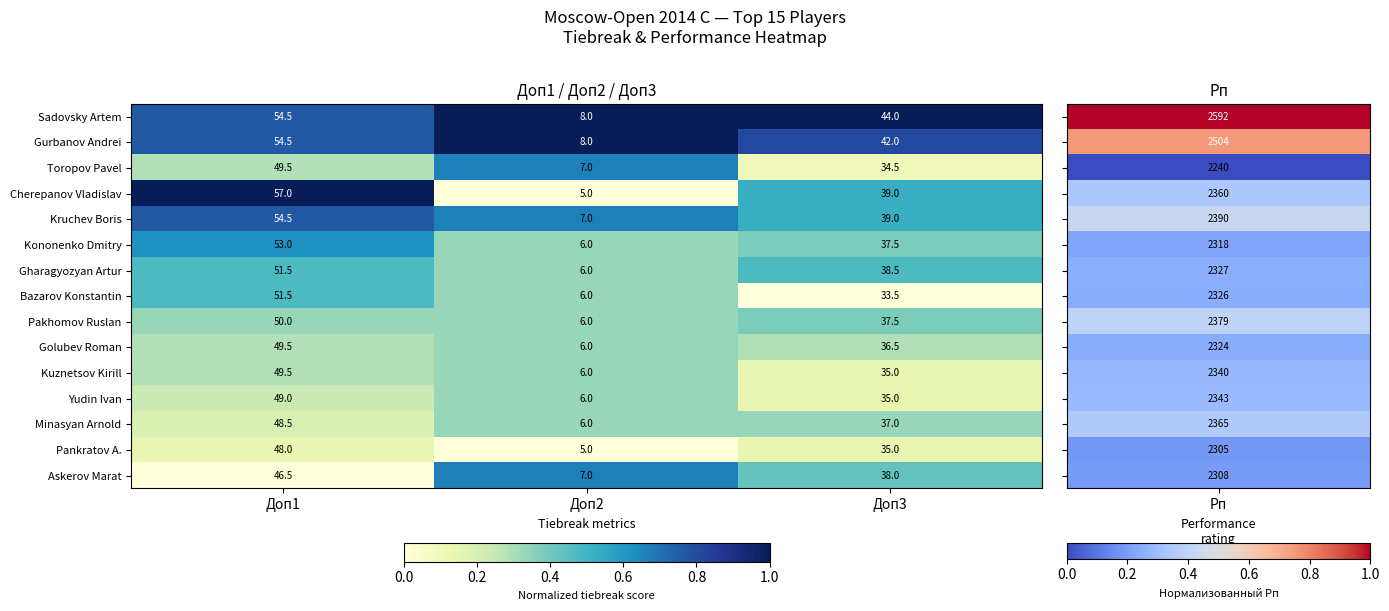

What is the difference between the Gharagyozyan Artur values at Доп1 and Доп2?

45.5